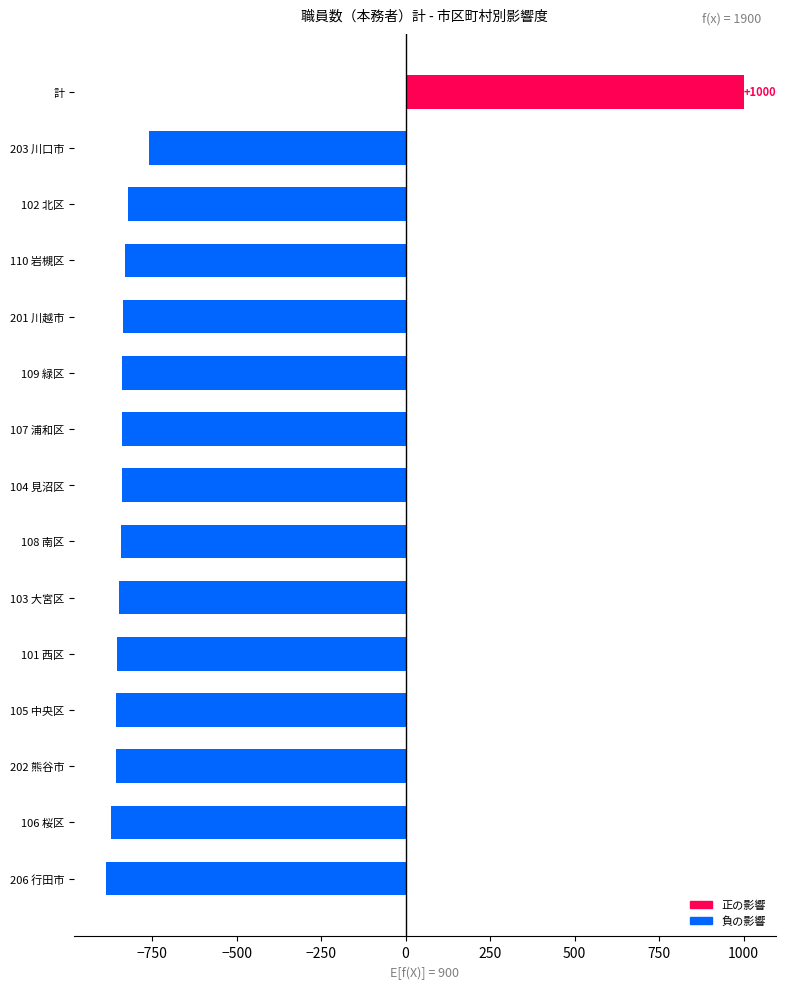

What is the difference between the maximum and second lowest values?

1871